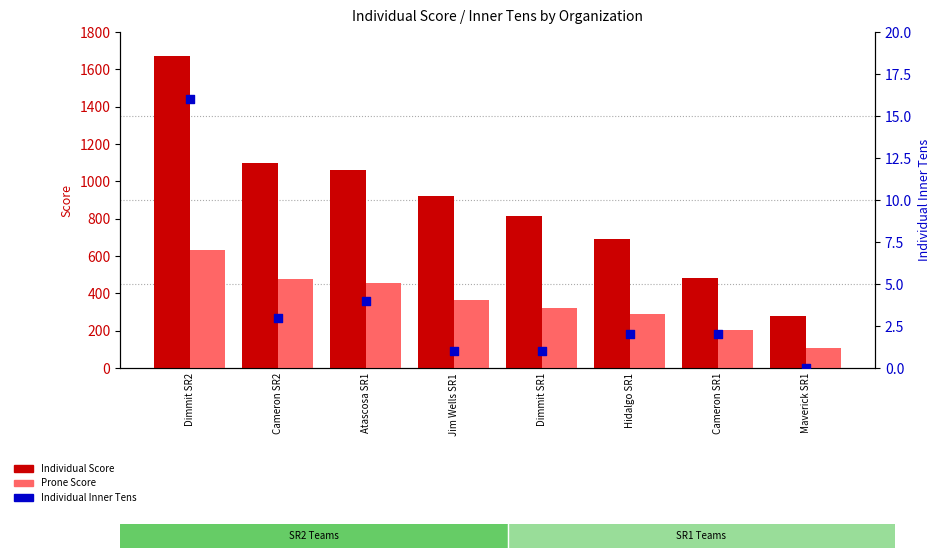

What is the total value across all series at Dimmit SR2?

2317